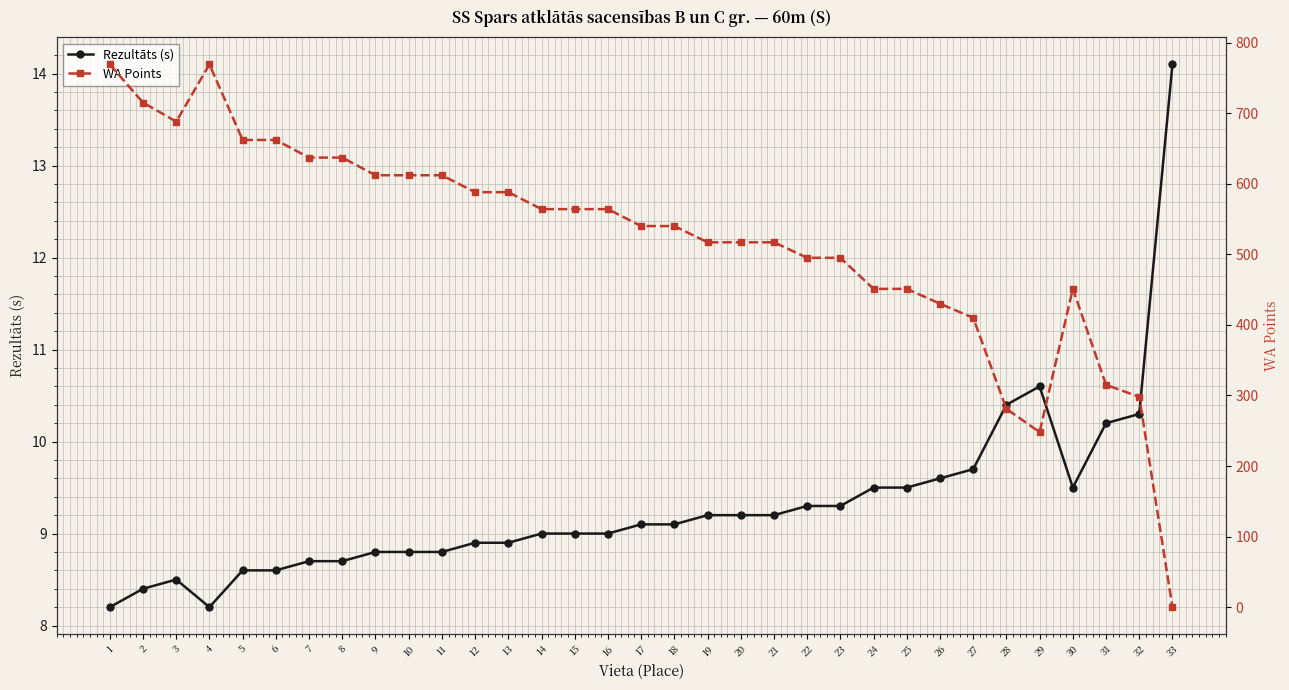

How many times do WA Points and Rezultāts (s) cross each other?

1